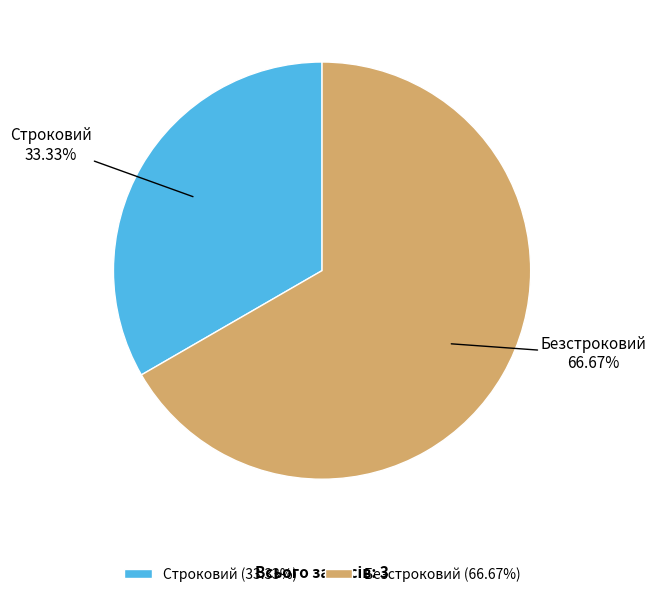

True or false: Строковий accounts for 33% of the total.

True